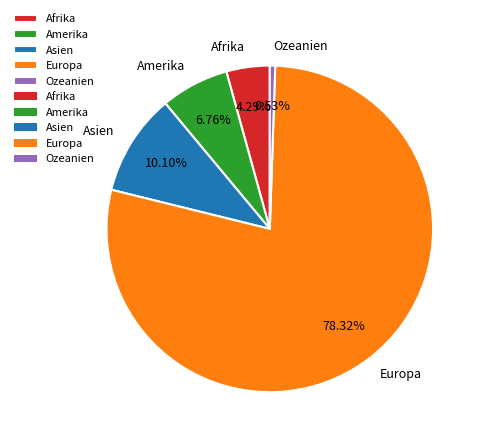

To the nearest percent, what percentage of the pie is Ozeanien?

1%